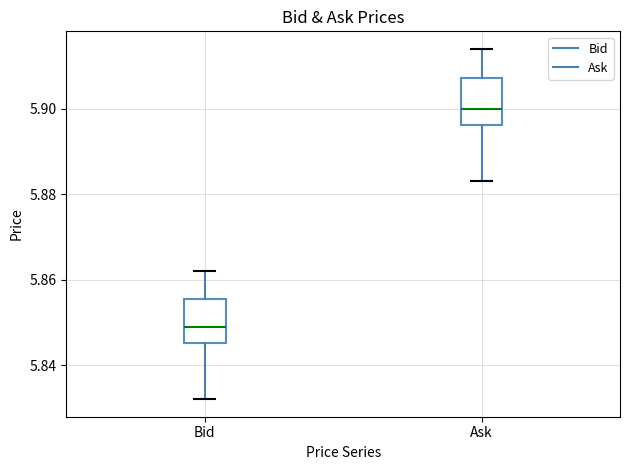

Reading left to right, transcribe this box plot: for each box, give where its median line is, the range the box spans, and where its two whiskers end, as read against the y-axis. The values are not printed on the chart, so give them approximately, as read against the axis.

Bid: median 5.850, box 5.846 to 5.856, whiskers 5.832 to 5.862
Ask: median 5.900, box 5.896 to 5.908, whiskers 5.884 to 5.914